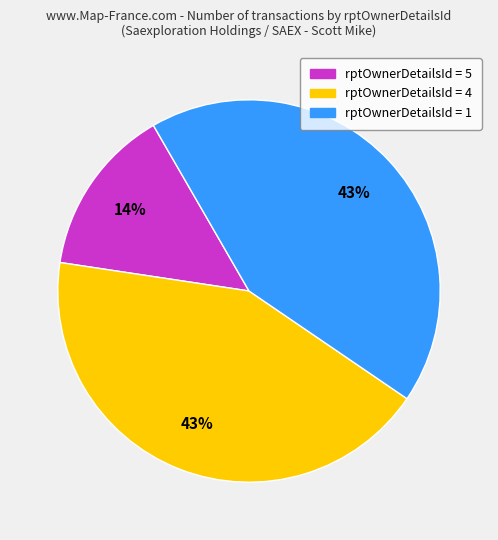

To the nearest percent, what is the average slice percentage?

33%